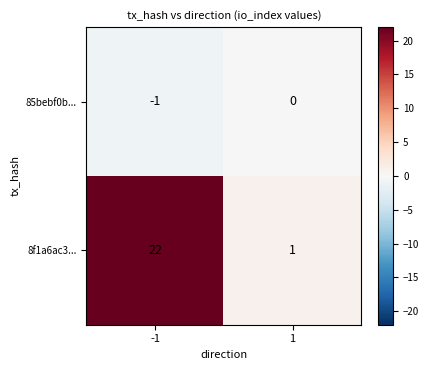

List the series in order of their peak value, highest first.

8f1a6ac3..., 85bebf0b...